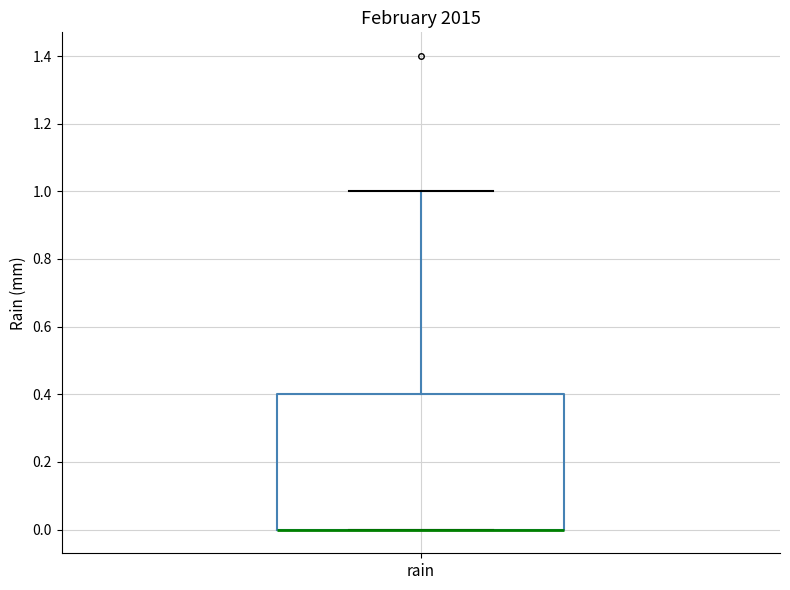

Where is the upper edge of the box for rain on the y-axis? The values are not printed on the chart, so give them approximately, as read against the axis.

0.4